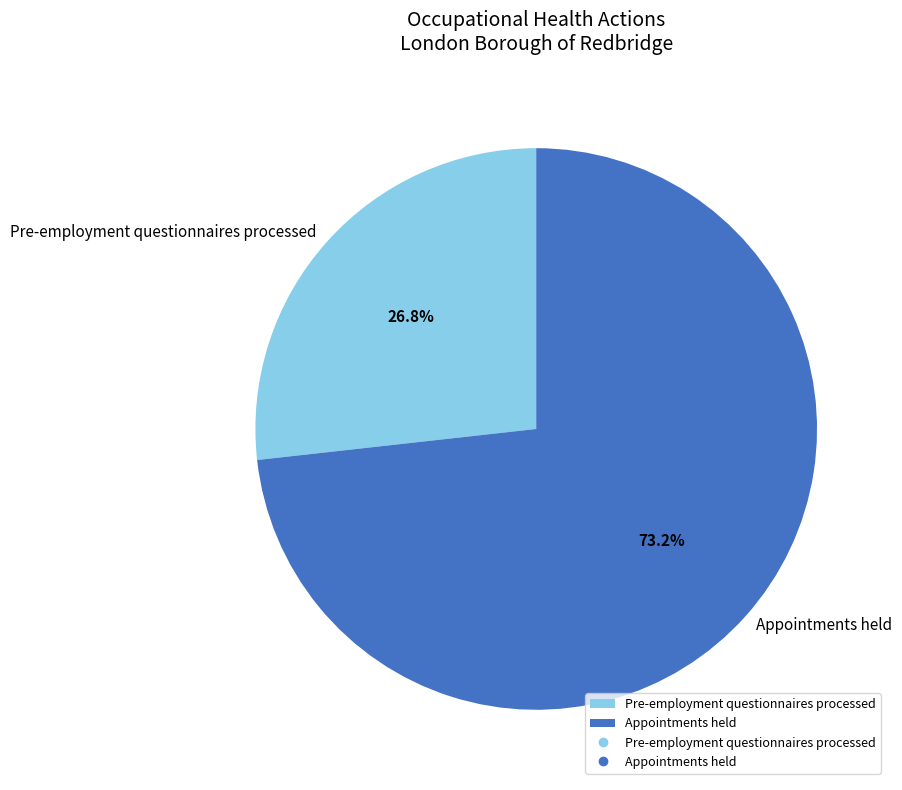

Which category has the biggest portion of the pie?

Appointments held